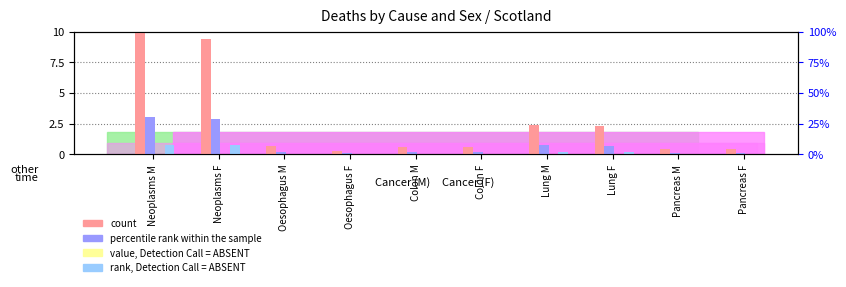

Which series changed the most between Colon M and Pancreas M?

count